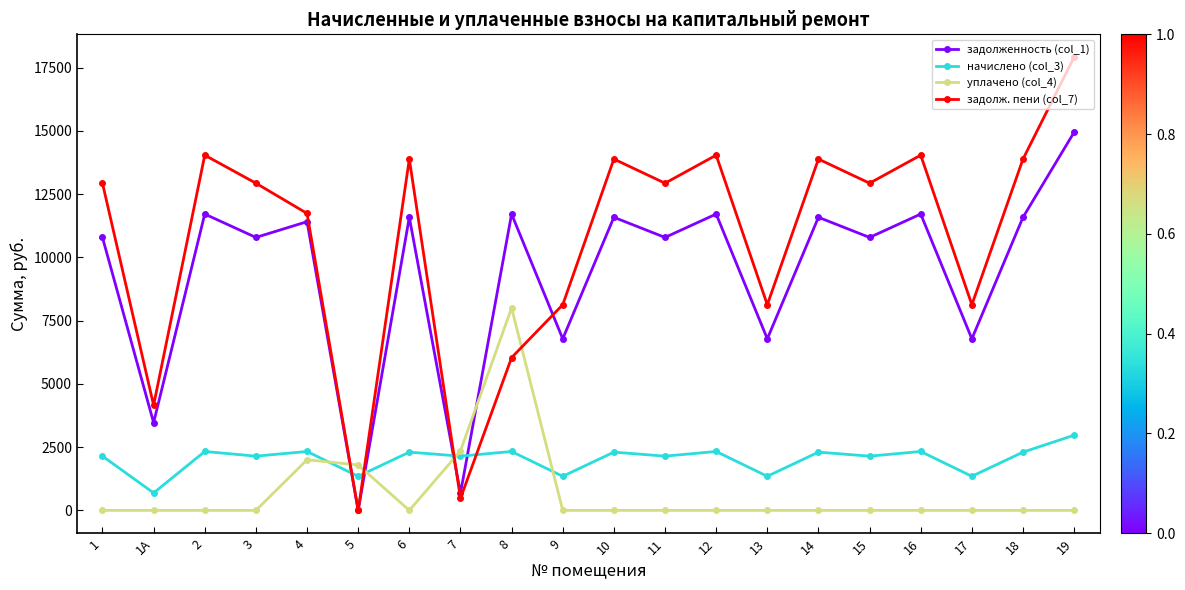

Which series has the largest total across all categories?

задолж. пени (col_7)